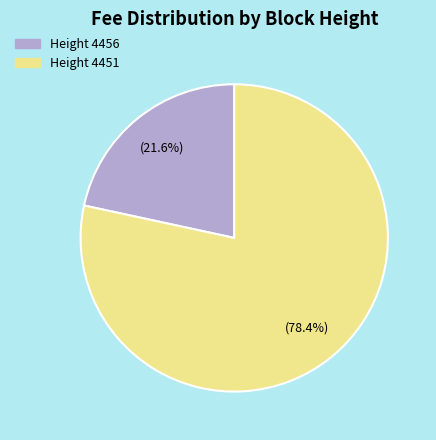

What percentage is NOT represented by Height 4451?

21.6%